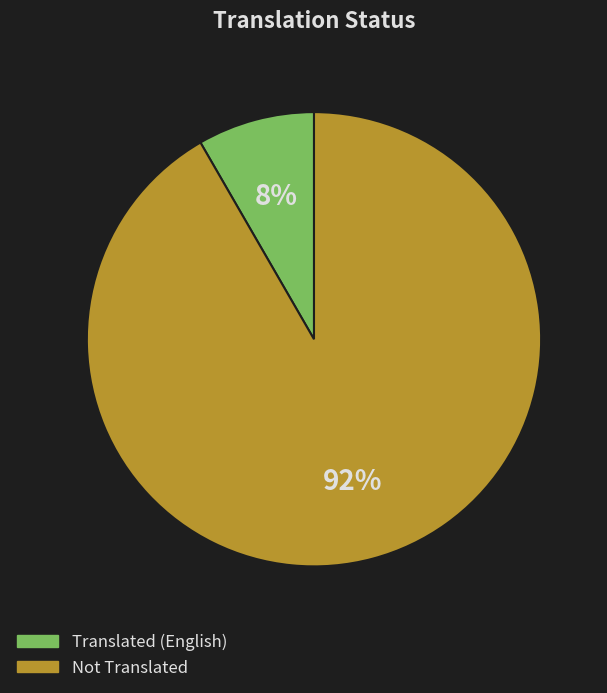

Is there any slice that represents more than half of the pie?

Yes